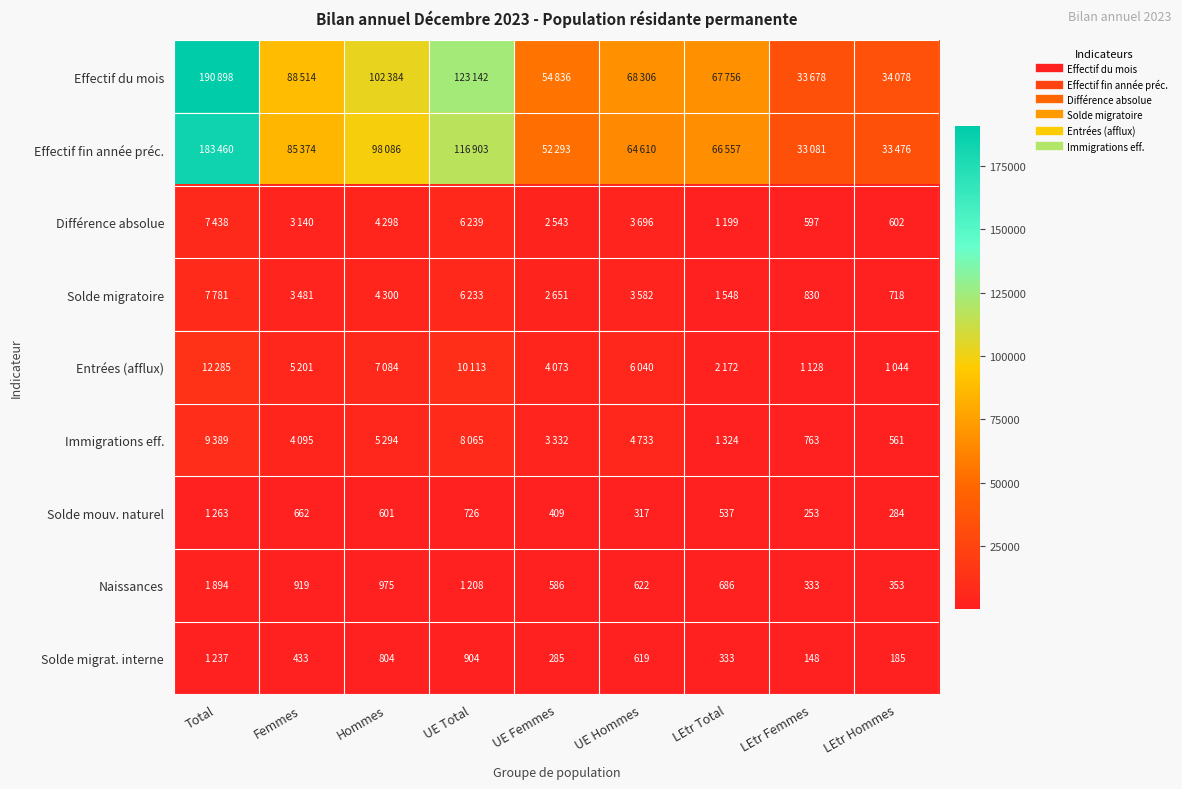

What is the total value across all series at Femmes?

191819